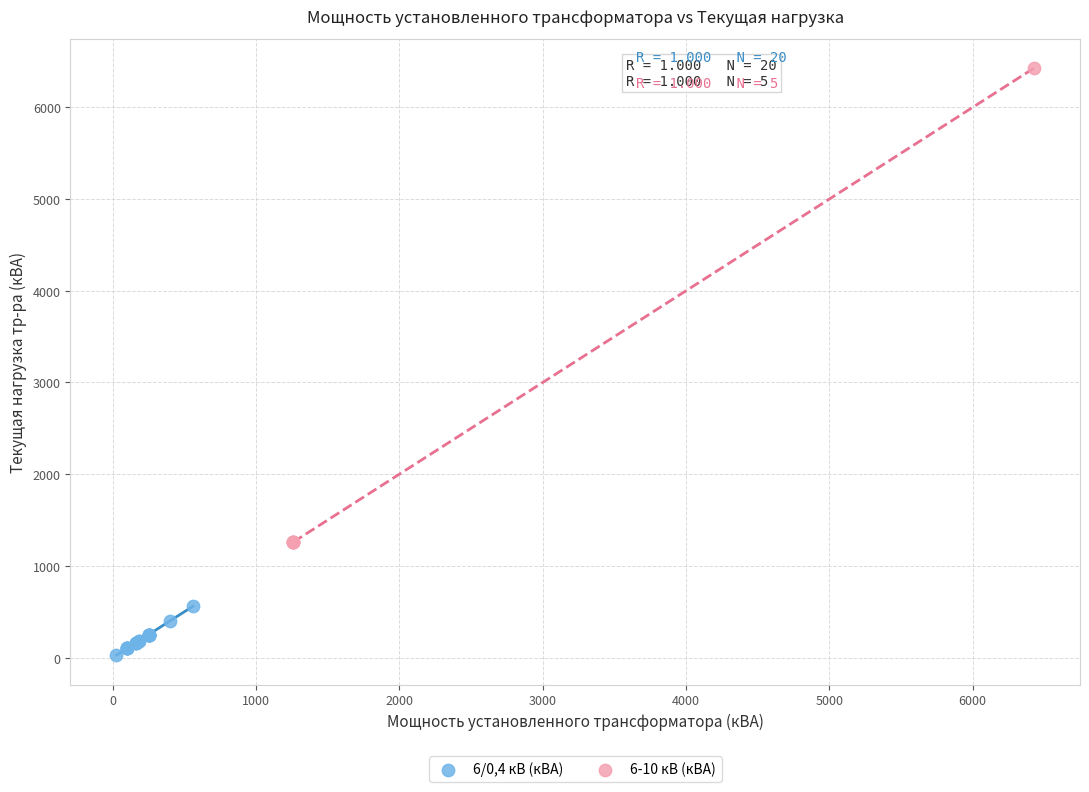

Which series has the largest Y range (max minus min)?

6-10 кВ (кВА)